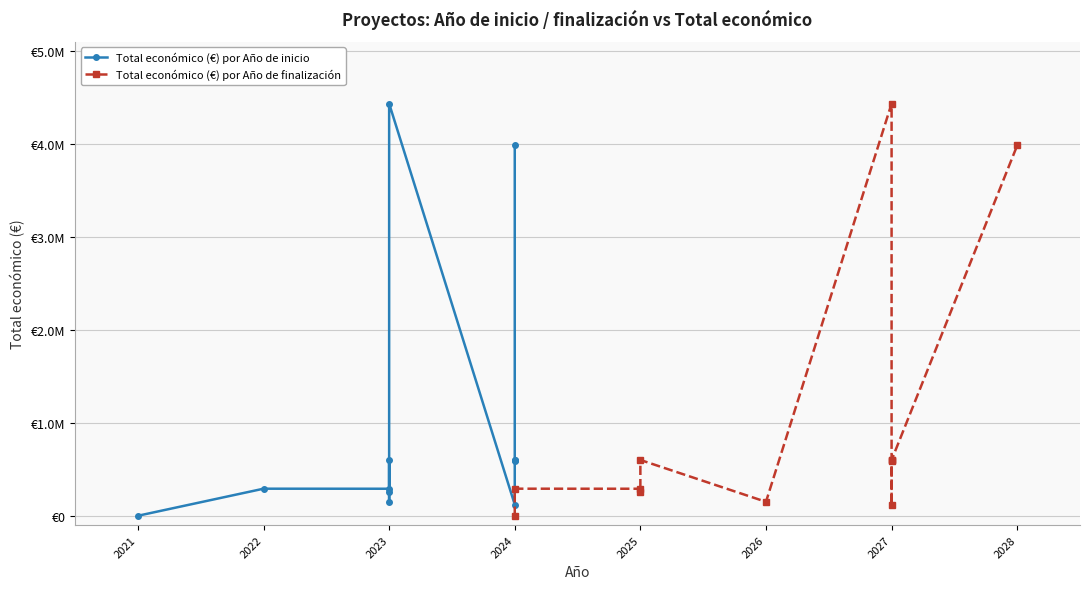

What is the value of the Total económico (€) por Año de finalización point at the 8th from the left?

120000